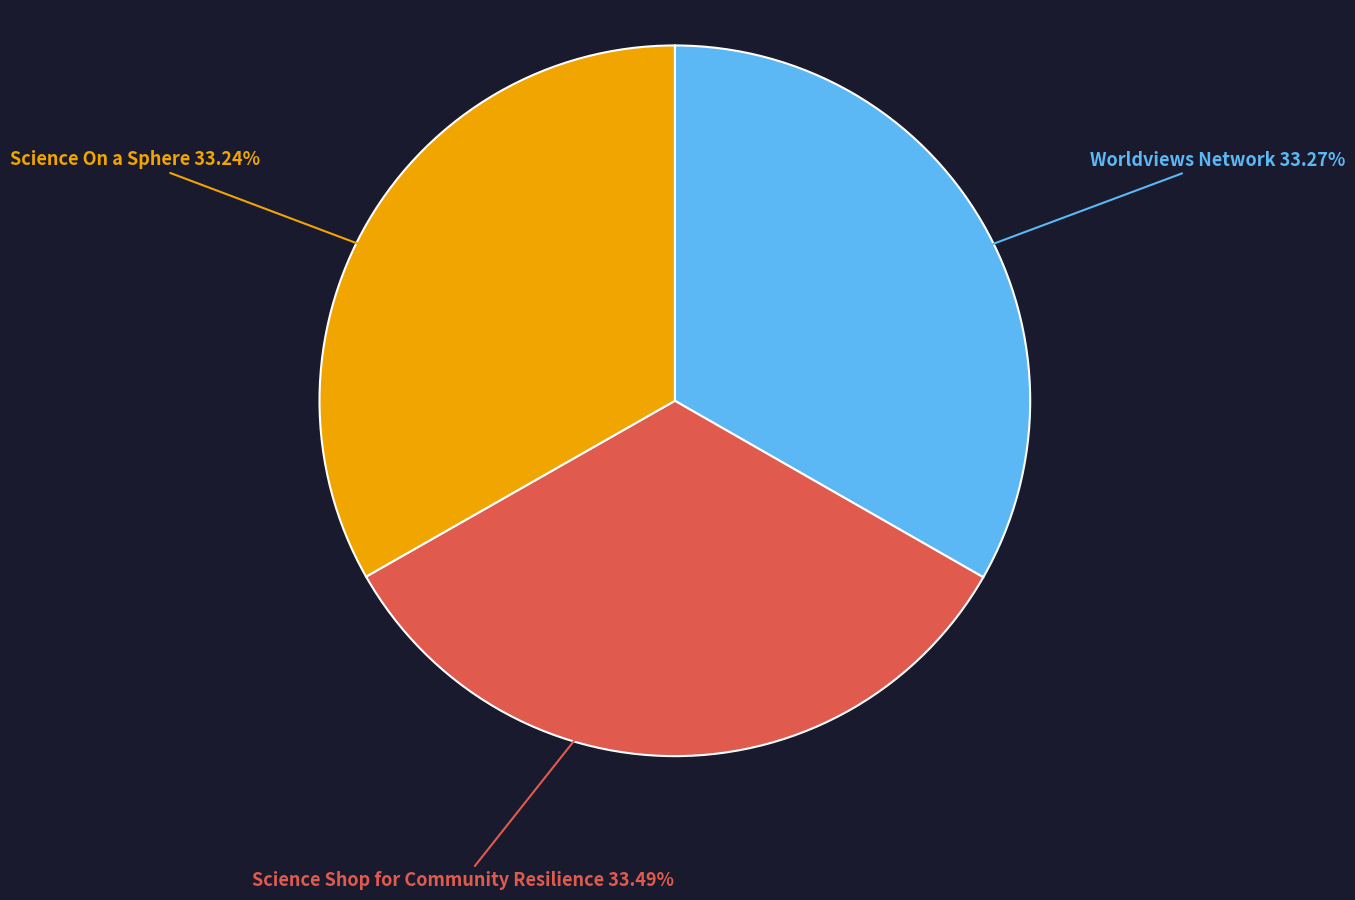

Is it true that Science Shop for Community Resilience is 28% of the pie?

False